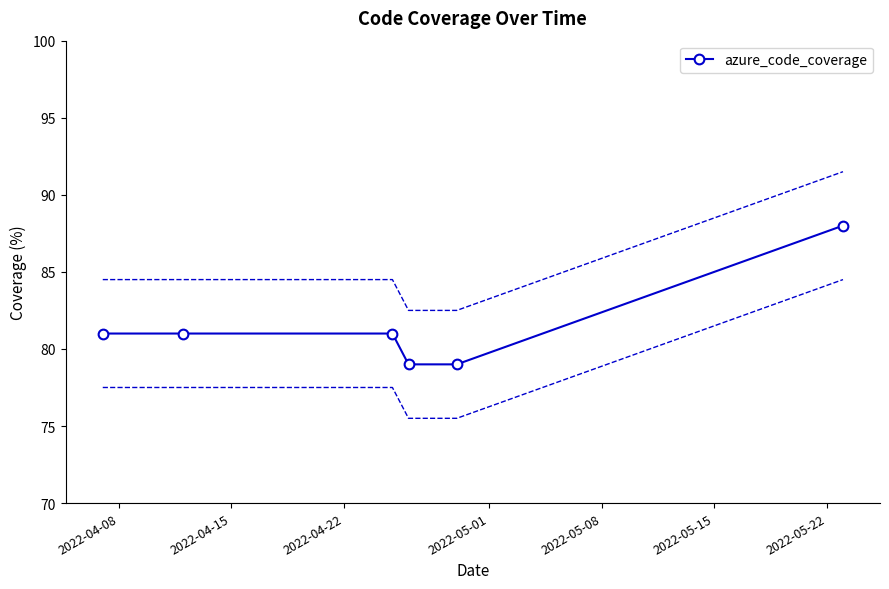

What is the average value?

82